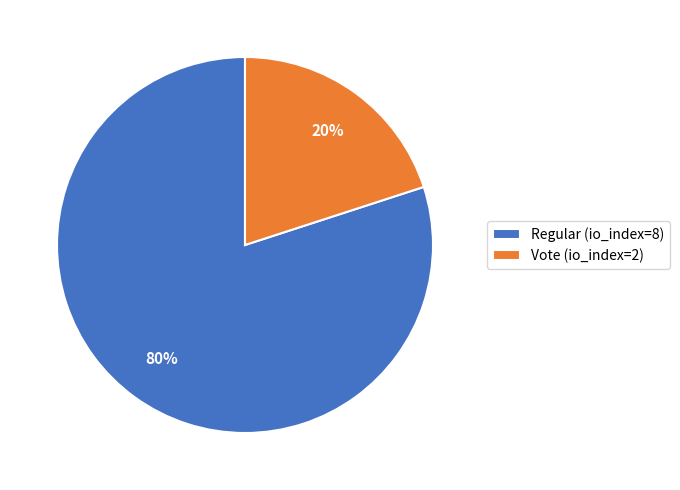

Which slice represents more than half of the pie?

Regular (io_index=8)